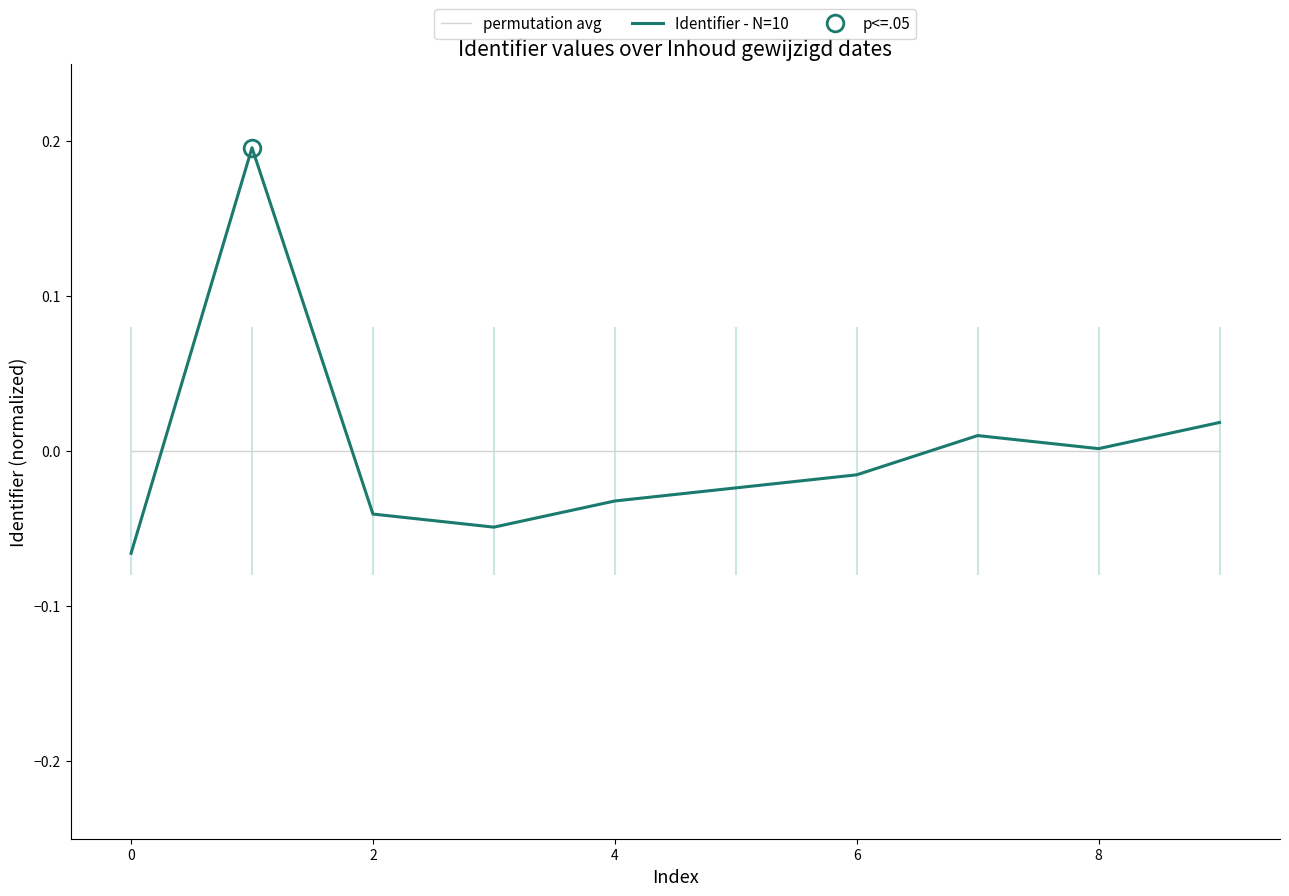

What are all the series names shown in the legend?

permutation avg, Identifier - N=10